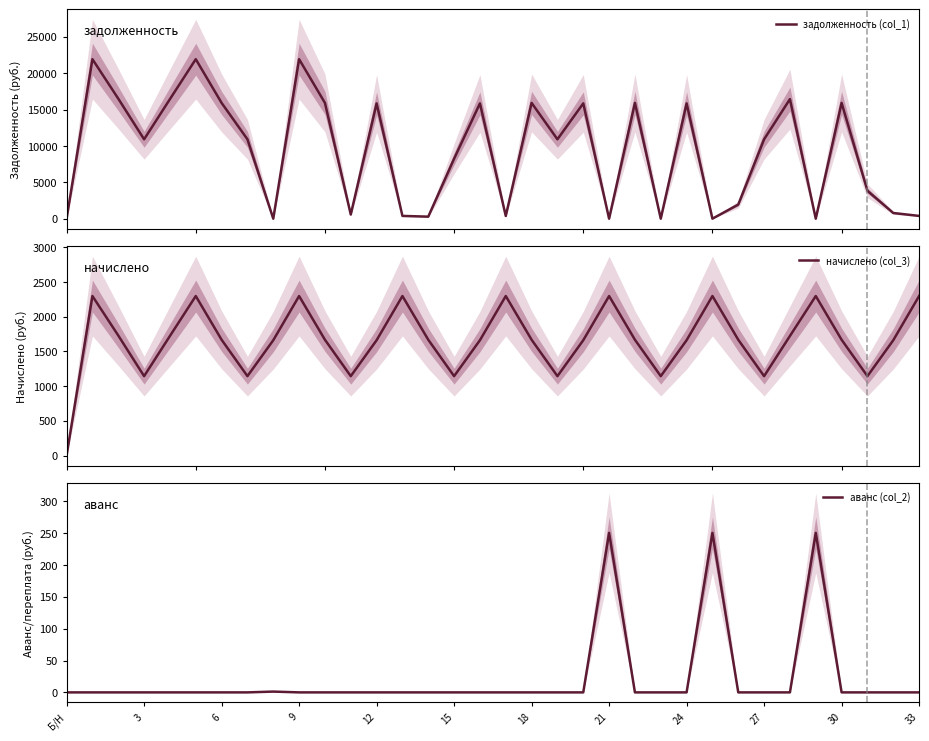

What is the difference between the задолженность (col_1) values at 20 and 29?

15852.2